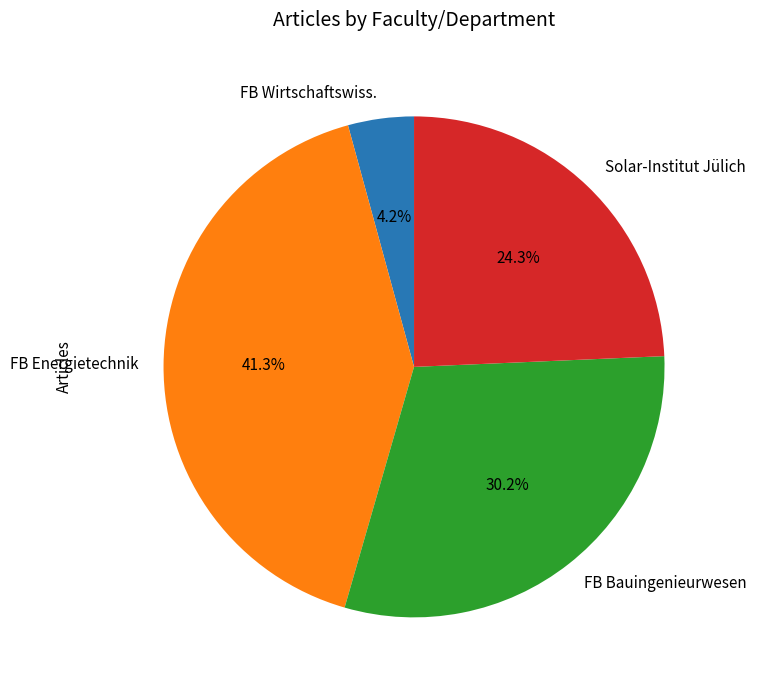

Is the sum of FB Energietechnik and Solar-Institut Jülich greater than half?

Yes